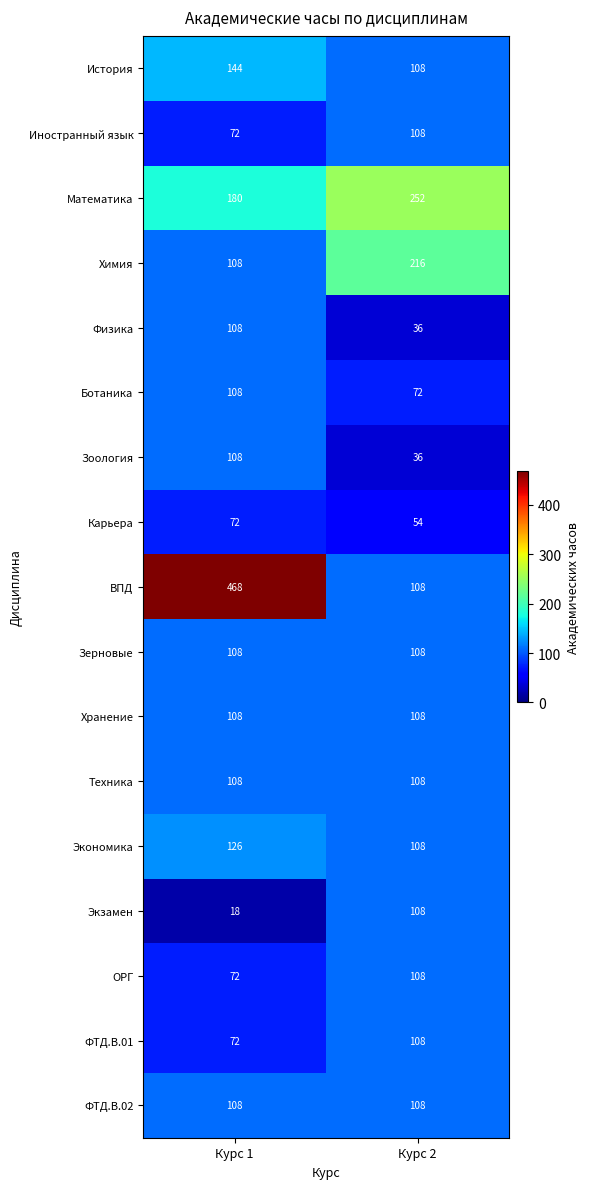

At which category does the chart reach its minimum across all series?

Курс 1